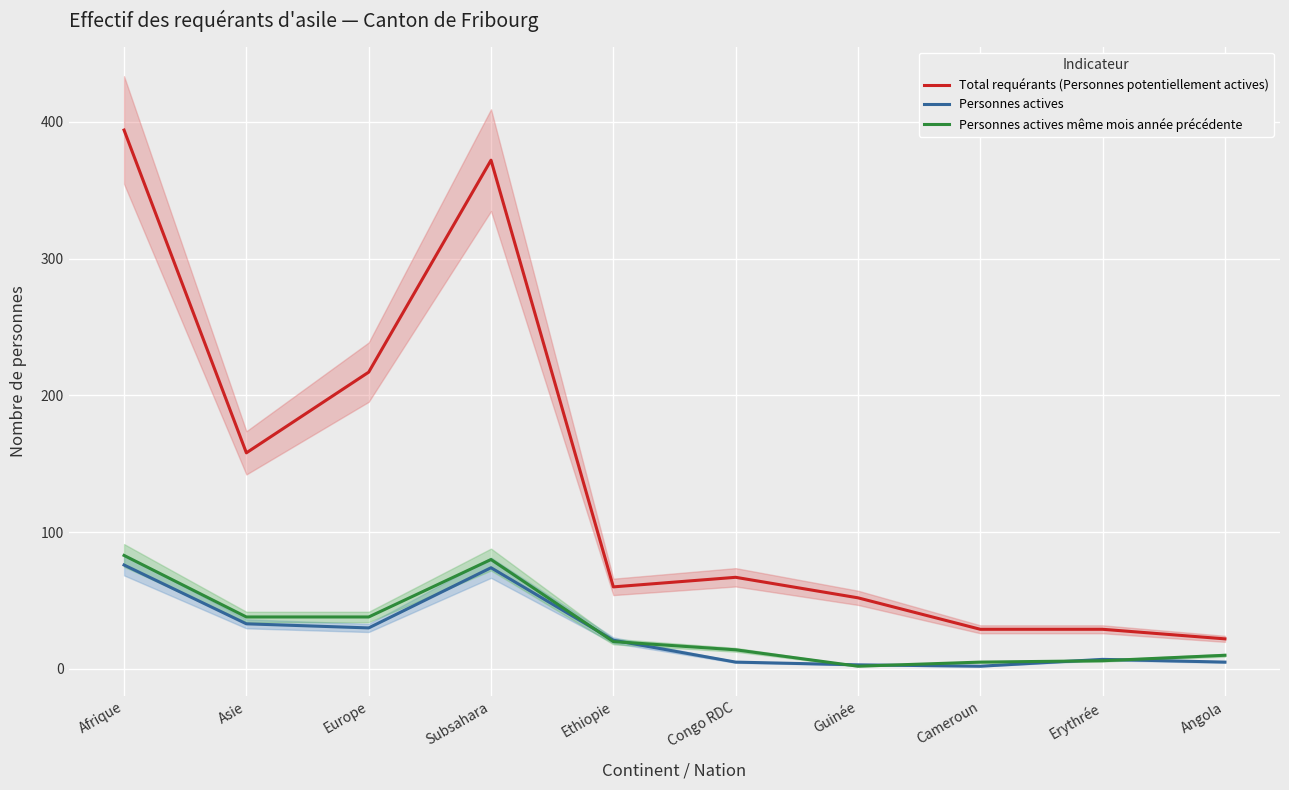

How many values in the Personnes actives series are below 21?

5